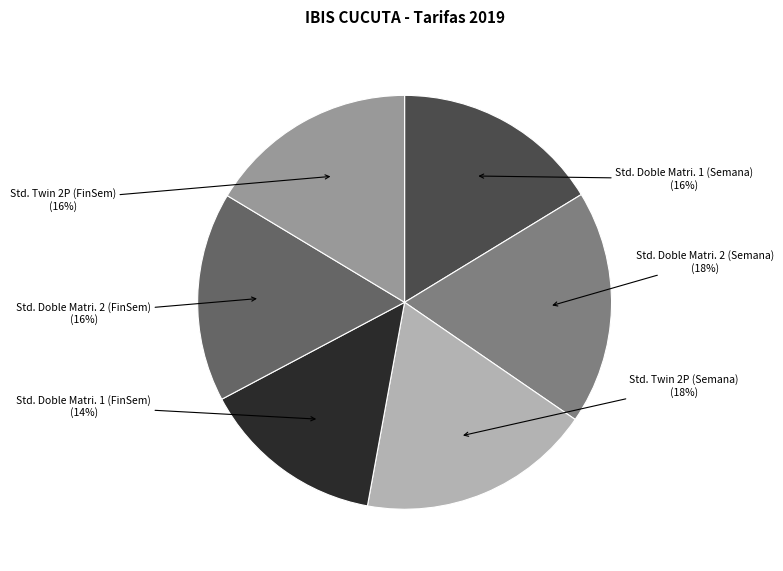

Is there a majority slice in this chart?

No